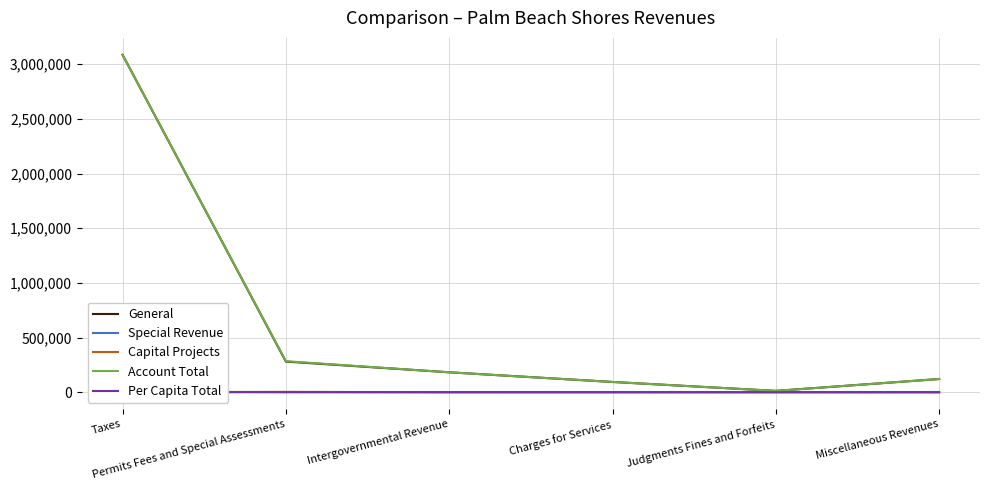

What is the approximate value of Account Total at Permits Fees and Special Assessments?

284269